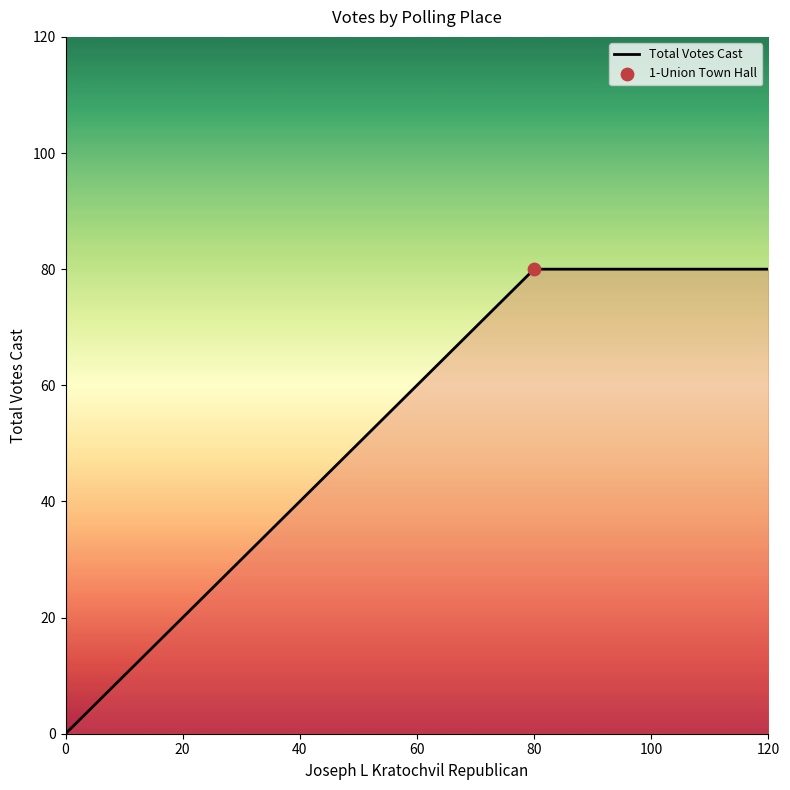

What is the change in value from 0 to 80?

+80